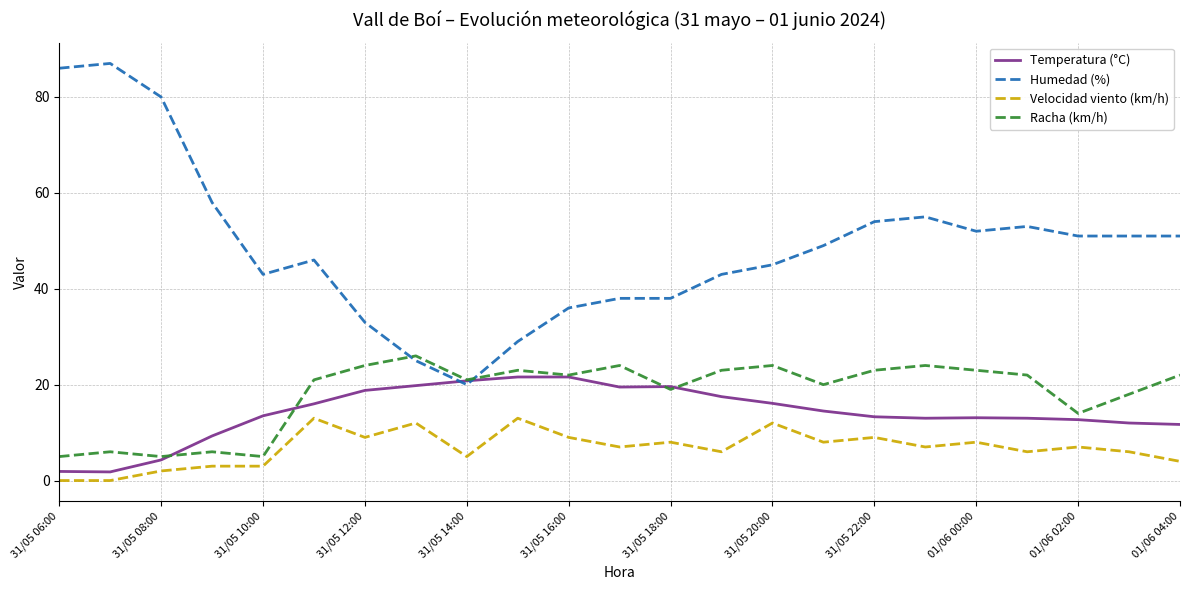

Which series has the largest total across all categories?

Humedad (%)